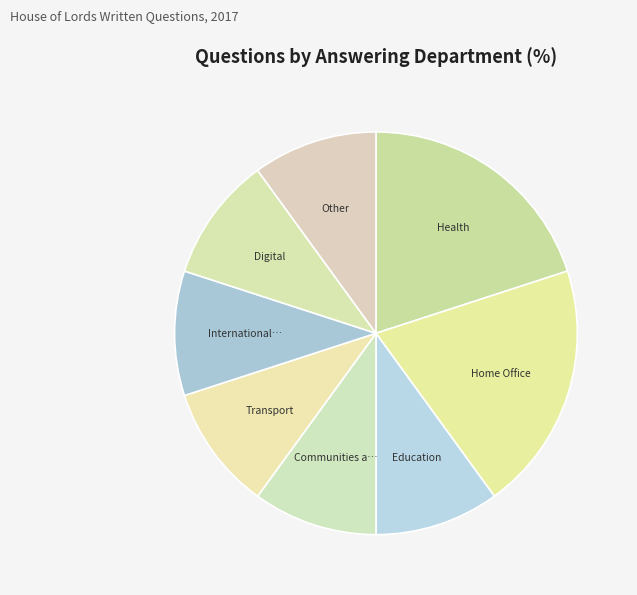

Is there any slice that represents more than half of the pie?

No